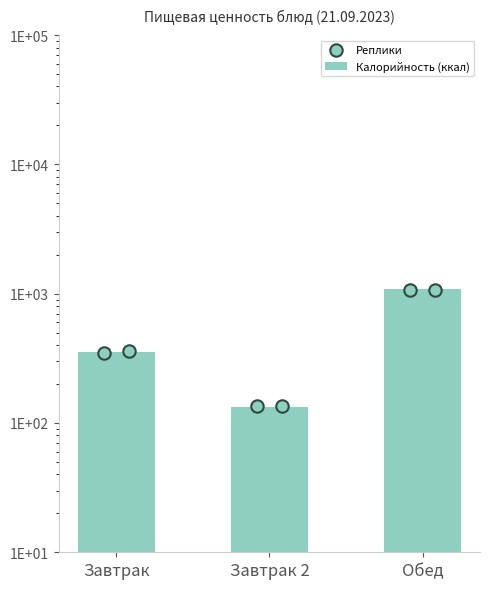

What is the change in value from Завтрак to Завтрак 2?

-218.0